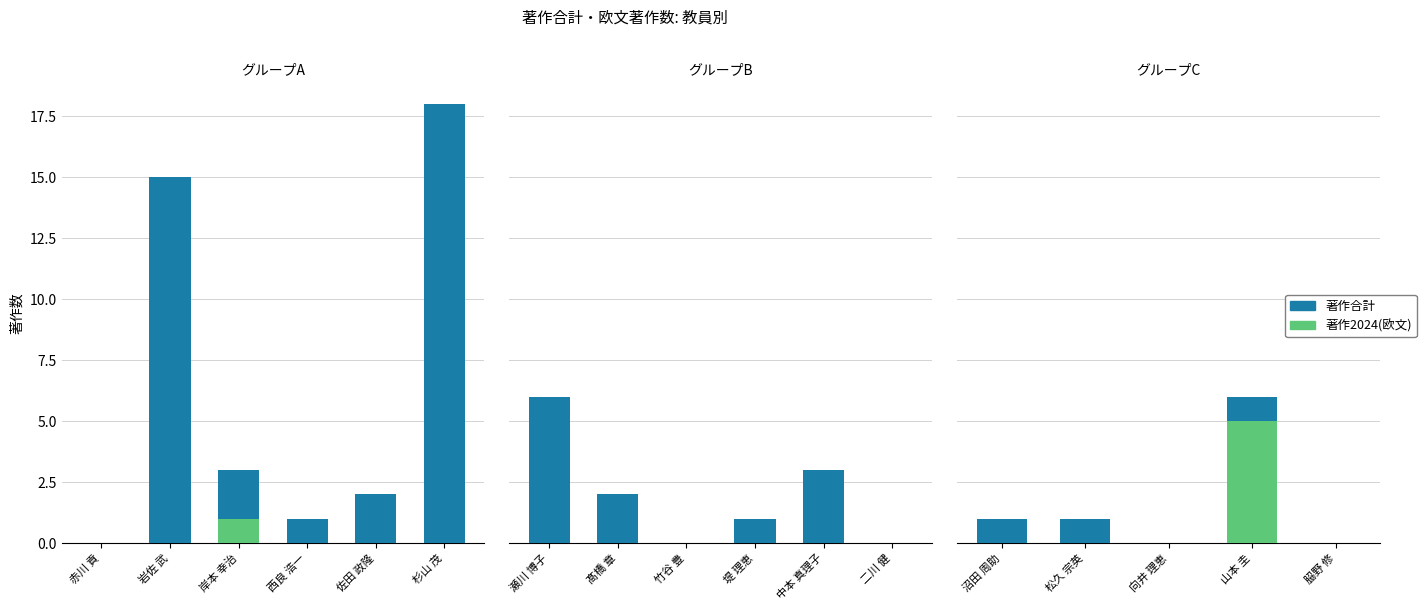

What is the difference between the maximum and second lowest values in the 著作2024
(欧文) series?

5